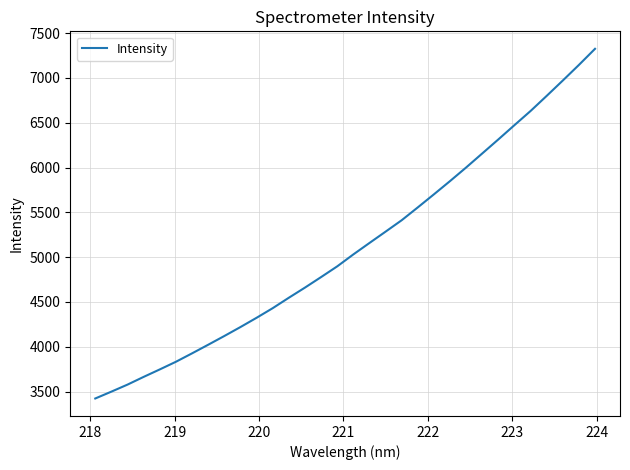

What is the difference between the maximum and minimum values?

3900.2